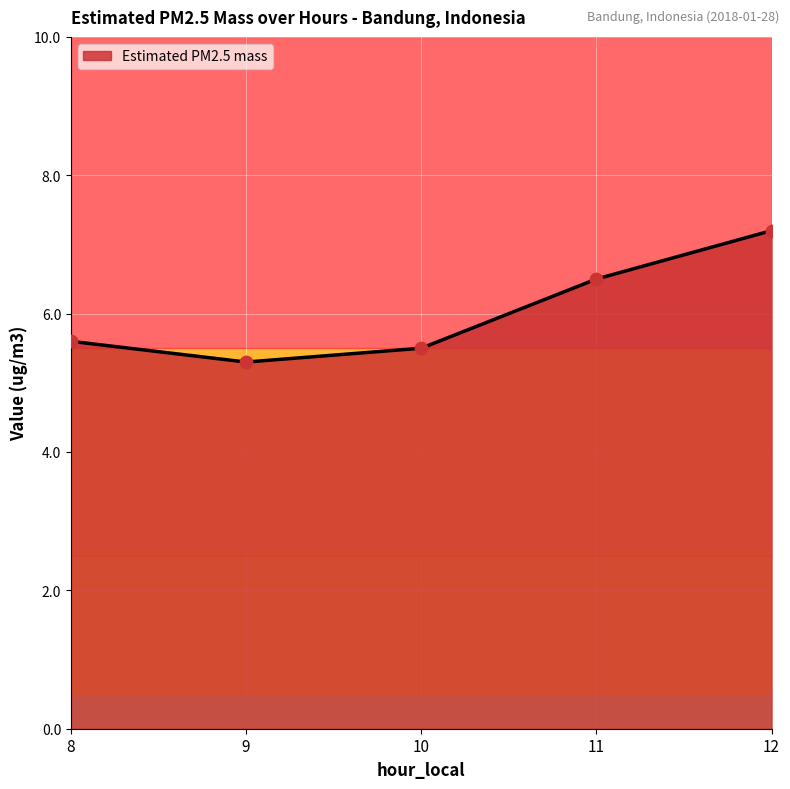

What is the change in value from 9 to 10?

+0.2